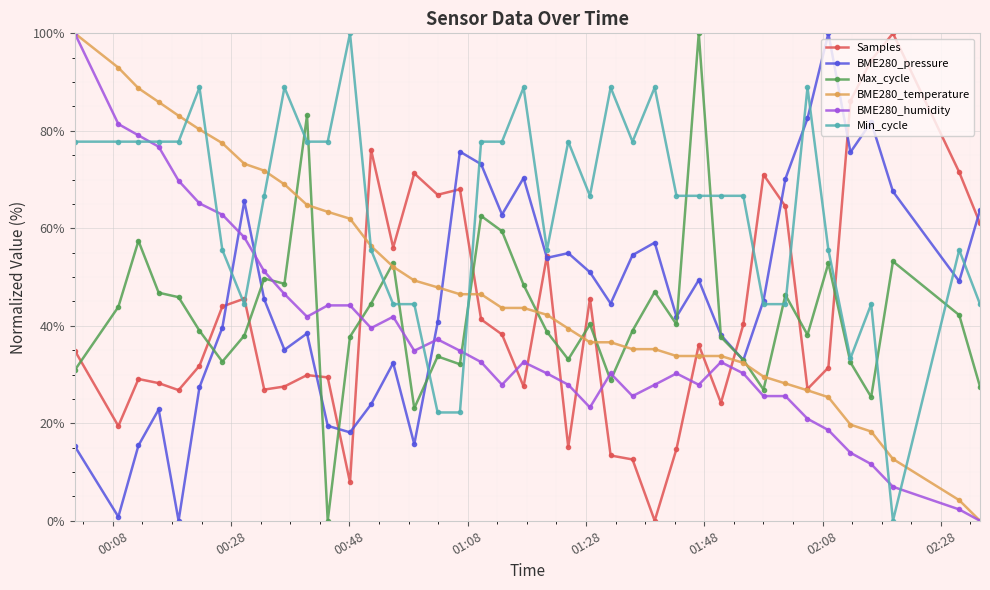

Which series has the largest total across all categories?

Min_cycle